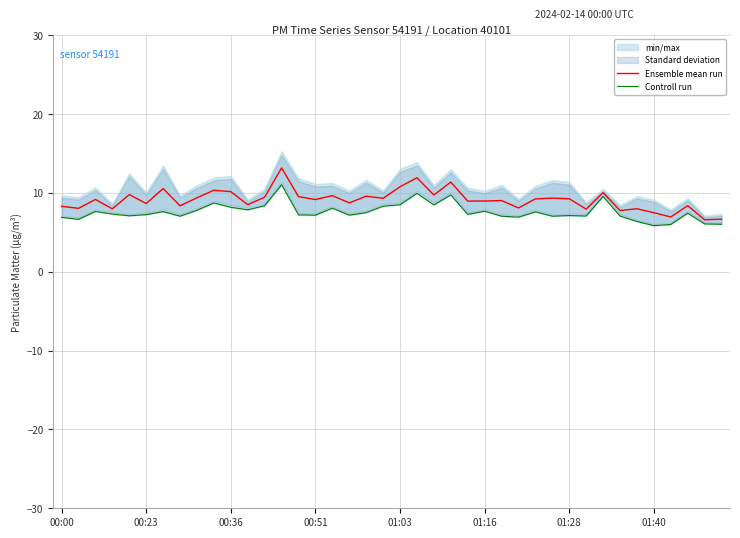

Which series has the widest spread of values?

Ensemble mean run